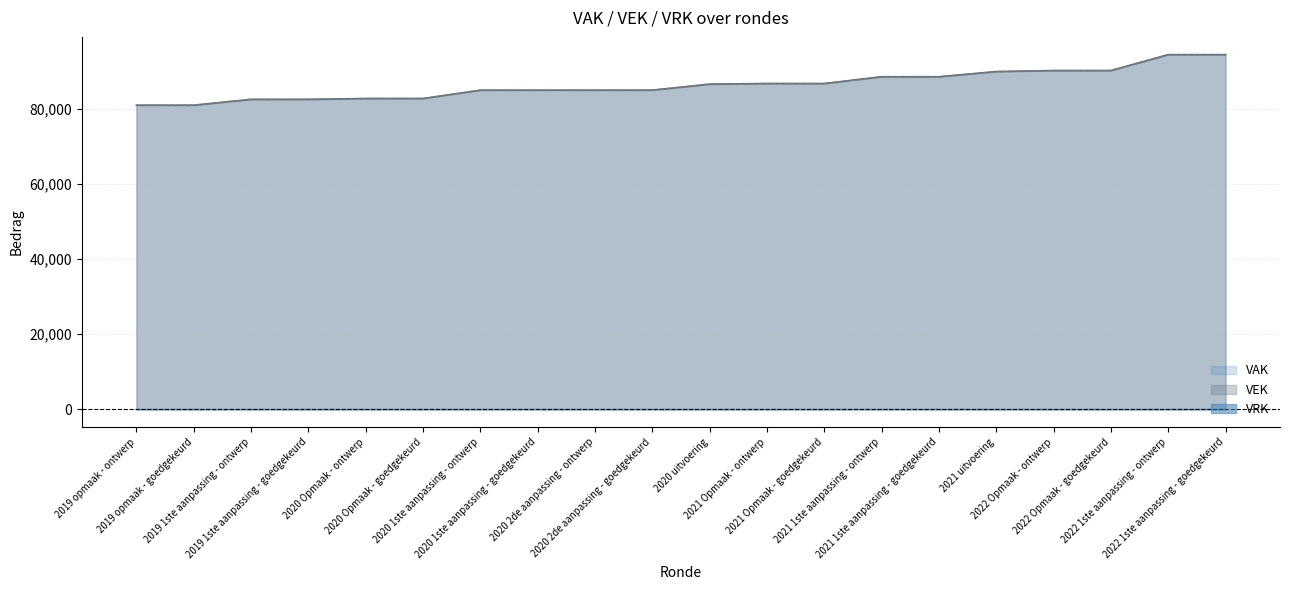

Which series changed the most between 2019 opmaak - ontwerp and 2020 uitvoering?

VAK